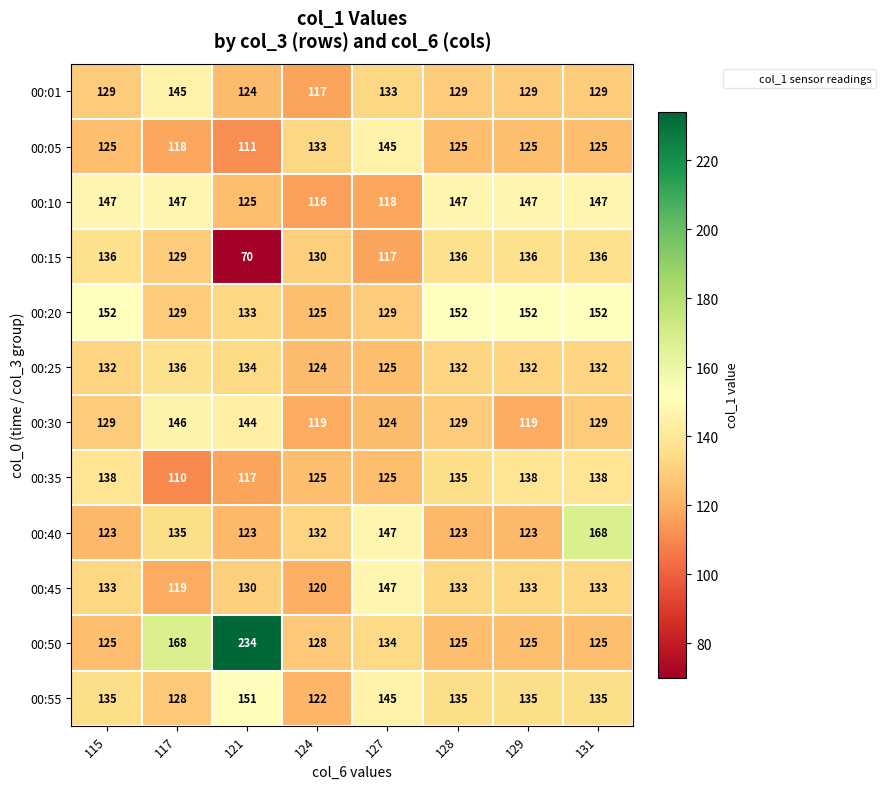

Which series has the largest total across all categories?

00:50